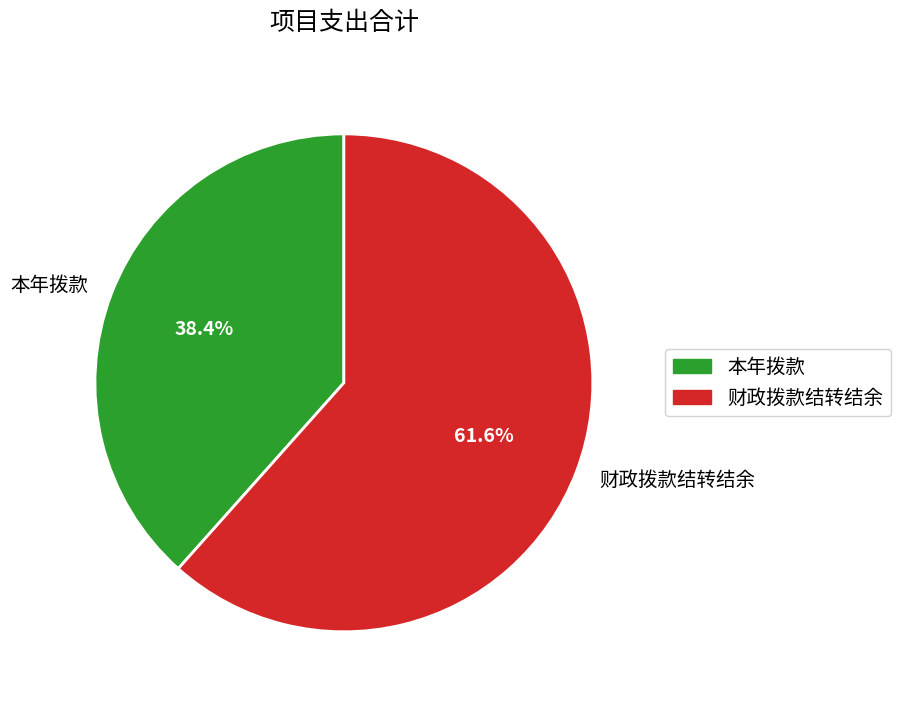

Which slice represents more than half of the pie?

财政拨款结转结余